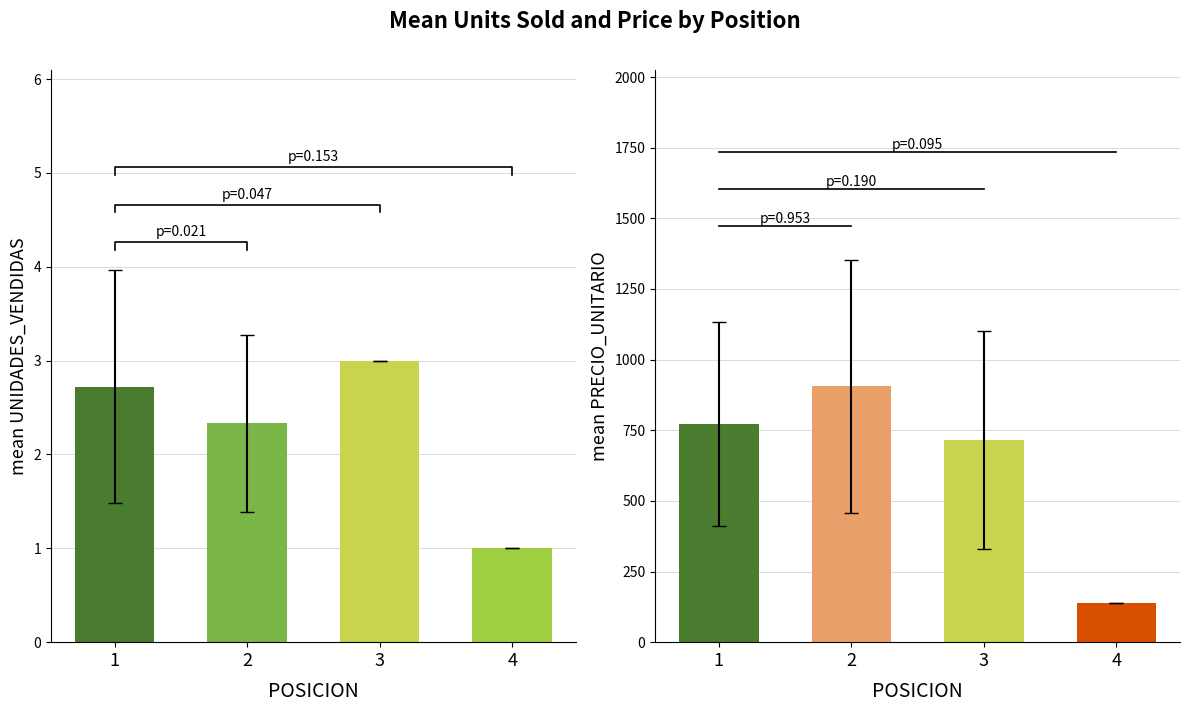

How many bars are there in each group?

2